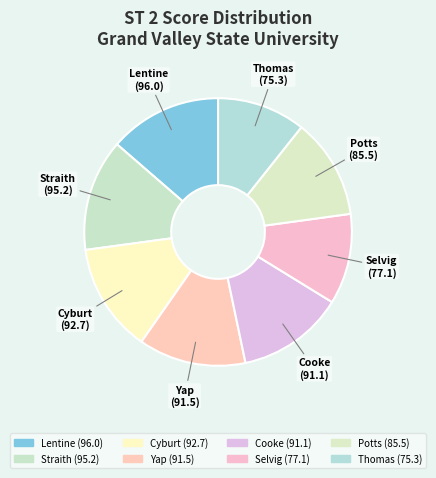

Count the number of slices in the pie.

8